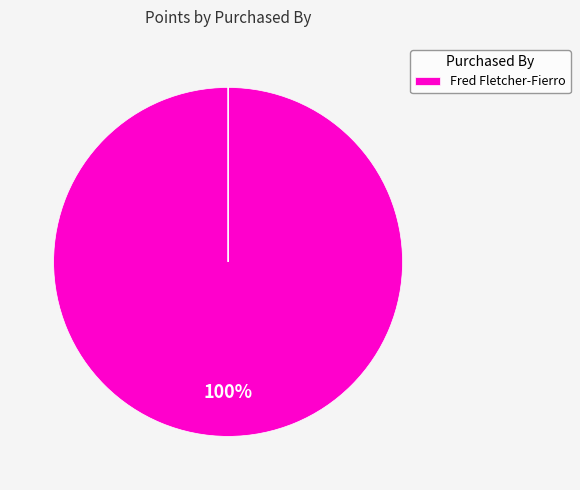

Does any single category account for the majority?

Yes